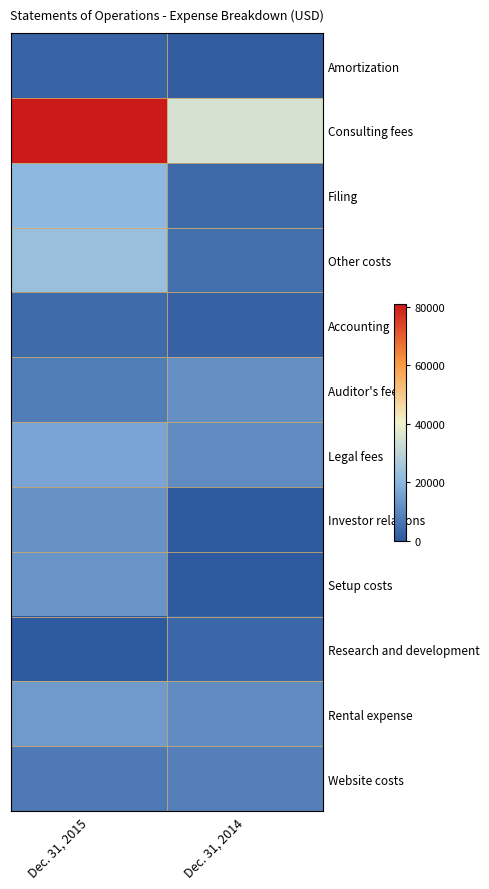

What is the difference between the highest and lowest values at Dec. 31, 2014?

35000